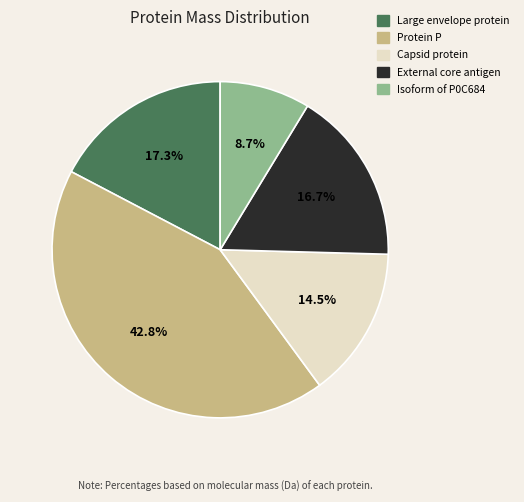

Rank the categories by value from lowest to highest.

Isoform of P0C684, Capsid protein, External core antigen, Large envelope protein, Protein P